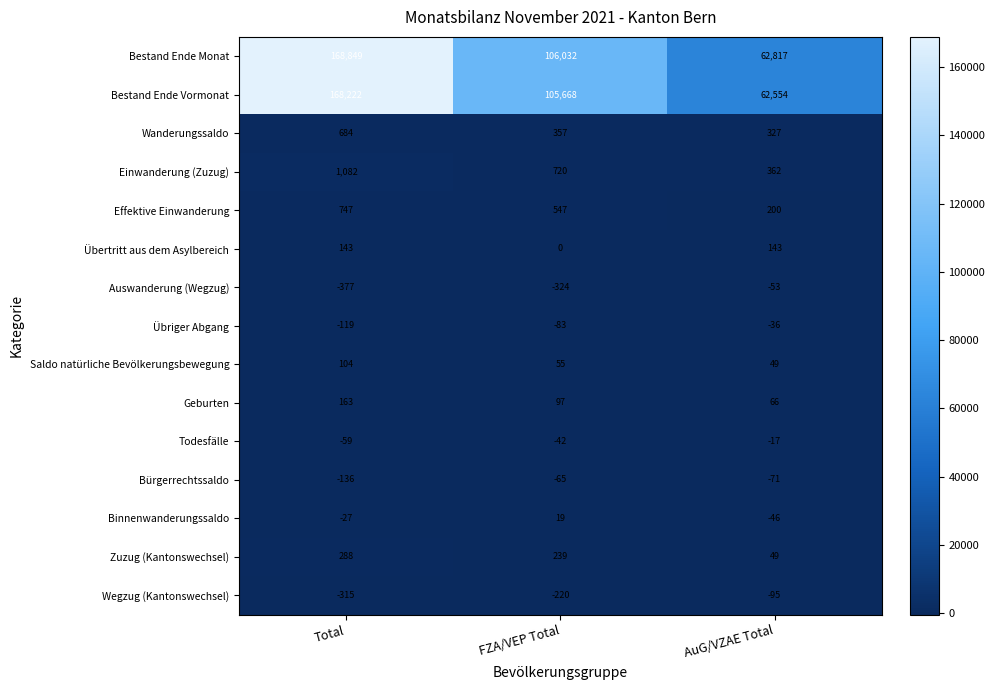

What is the total value across all series at FZA/VEP Total?

213000